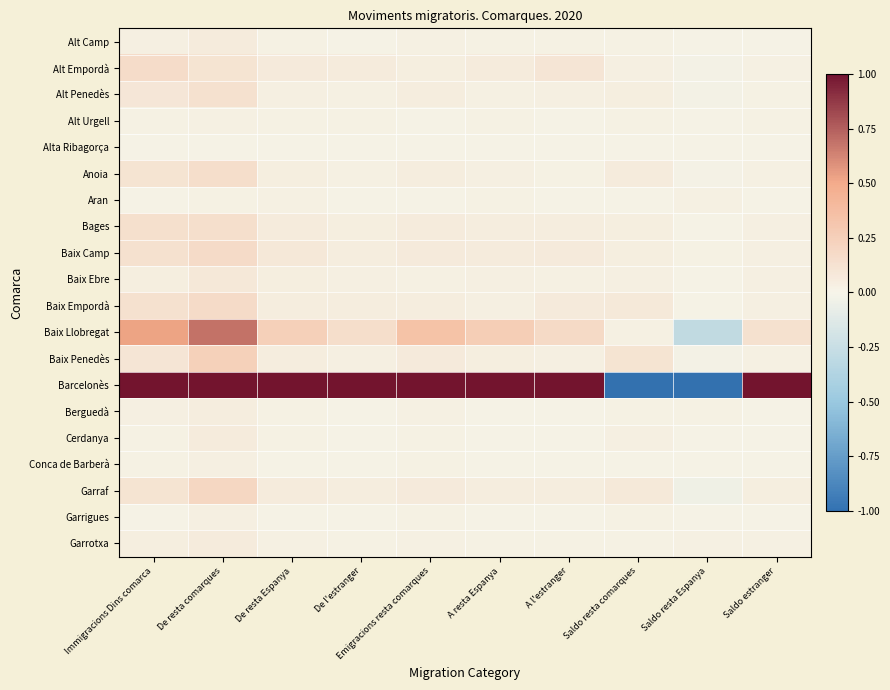

Reading left to right, extract all data points from this chart.

Alt Camp: Immigracions Dins comarca=0.0	De resta comarques=0.1	De resta Espanya=0.0	De l'estranger=0.0	Emigracions resta comarques=0.0	A resta Espanya=0.0	A l'estranger=0.0	Saldo resta comarques=0.0	Saldo resta Espanya=-0.0	Saldo estranger=0.0
Alt Empordà: Immigracions Dins comarca=0.2	De resta comarques=0.1	De resta Espanya=0.1	De l'estranger=0.1	Emigracions resta comarques=0.0	A resta Espanya=0.0	A l'estranger=0.1	Saldo resta comarques=0.0	Saldo resta Espanya=-0.0	Saldo estranger=0.0
Alt Penedès: Immigracions Dins comarca=0.1	De resta comarques=0.1	De resta Espanya=0.0	De l'estranger=0.0	Emigracions resta comarques=0.0	A resta Espanya=0.0	A l'estranger=0.0	Saldo resta comarques=0.0	Saldo resta Espanya=-0.0	Saldo estranger=0.0
Alt Urgell: Immigracions Dins comarca=0.0	De resta comarques=0.0	De resta Espanya=0.0	De l'estranger=0.0	Emigracions resta comarques=0.0	A resta Espanya=0.0	A l'estranger=0.0	Saldo resta comarques=0.0	Saldo resta Espanya=-0.0	Saldo estranger=0.0
Alta Ribagorça: Immigracions Dins comarca=0.0	De resta comarques=0.0	De resta Espanya=0.0	De l'estranger=0.0	Emigracions resta comarques=0.0	A resta Espanya=0.0	A l'estranger=0.0	Saldo resta comarques=0.0	Saldo resta Espanya=0.0	Saldo estranger=0.0
Anoia: Immigracions Dins comarca=0.1	De resta comarques=0.1	De resta Espanya=0.0	De l'estranger=0.0	Emigracions resta comarques=0.0	A resta Espanya=0.0	A l'estranger=0.0	Saldo resta comarques=0.0	Saldo resta Espanya=-0.0	Saldo estranger=0.0
Aran: Immigracions Dins comarca=0.0	De resta comarques=0.0	De resta Espanya=0.0	De l'estranger=0.0	Emigracions resta comarques=0.0	A resta Espanya=0.0	A l'estranger=0.0	Saldo resta comarques=0.0	Saldo resta Espanya=0.0	Saldo estranger=0.0
Bages: Immigracions Dins comarca=0.1	De resta comarques=0.1	De resta Espanya=0.1	De l'estranger=0.0	Emigracions resta comarques=0.1	A resta Espanya=0.0	A l'estranger=0.0	Saldo resta comarques=0.0	Saldo resta Espanya=-0.0	Saldo estranger=0.0
Baix Camp: Immigracions Dins comarca=0.1	De resta comarques=0.2	De resta Espanya=0.1	De l'estranger=0.0	Emigracions resta comarques=0.1	A resta Espanya=0.1	A l'estranger=0.1	Saldo resta comarques=0.0	Saldo resta Espanya=0.0	Saldo estranger=0.0
Baix Ebre: Immigracions Dins comarca=0.0	De resta comarques=0.1	De resta Espanya=0.0	De l'estranger=0.0	Emigracions resta comarques=0.0	A resta Espanya=0.0	A l'estranger=0.0	Saldo resta comarques=0.0	Saldo resta Espanya=0.0	Saldo estranger=0.0
Baix Empordà: Immigracions Dins comarca=0.1	De resta comarques=0.2	De resta Espanya=0.0	De l'estranger=0.0	Emigracions resta comarques=0.0	A resta Espanya=0.0	A l'estranger=0.1	Saldo resta comarques=0.1	Saldo resta Espanya=0.0	Saldo estranger=0.0
Baix Llobregat: Immigracions Dins comarca=0.5	De resta comarques=0.7	De resta Espanya=0.2	De l'estranger=0.1	Emigracions resta comarques=0.3	A resta Espanya=0.3	A l'estranger=0.2	Saldo resta comarques=0.0	Saldo resta Espanya=-0.3	Saldo estranger=0.1
Baix Penedès: Immigracions Dins comarca=0.1	De resta comarques=0.2	De resta Espanya=0.0	De l'estranger=0.0	Emigracions resta comarques=0.1	A resta Espanya=0.0	A l'estranger=0.0	Saldo resta comarques=0.1	Saldo resta Espanya=-0.0	Saldo estranger=0.0
Barcelonès: Immigracions Dins comarca=1.0	De resta comarques=1.0	De resta Espanya=1.0	De l'estranger=1.0	Emigracions resta comarques=1.0	A resta Espanya=1.0	A l'estranger=1.0	Saldo resta comarques=-1.0	Saldo resta Espanya=-1.0	Saldo estranger=1.0
Berguedà: Immigracions Dins comarca=0.0	De resta comarques=0.0	De resta Espanya=0.0	De l'estranger=0.0	Emigracions resta comarques=0.0	A resta Espanya=0.0	A l'estranger=0.0	Saldo resta comarques=0.0	Saldo resta Espanya=0.0	Saldo estranger=0.0
Cerdanya: Immigracions Dins comarca=0.0	De resta comarques=0.0	De resta Espanya=0.0	De l'estranger=0.0	Emigracions resta comarques=0.0	A resta Espanya=0.0	A l'estranger=0.0	Saldo resta comarques=0.0	Saldo resta Espanya=-0.0	Saldo estranger=0.0
Conca de Barberà: Immigracions Dins comarca=0.0	De resta comarques=0.0	De resta Espanya=0.0	De l'estranger=0.0	Emigracions resta comarques=0.0	A resta Espanya=0.0	A l'estranger=0.0	Saldo resta comarques=0.0	Saldo resta Espanya=0.0	Saldo estranger=0.0
Garraf: Immigracions Dins comarca=0.1	De resta comarques=0.2	De resta Espanya=0.0	De l'estranger=0.0	Emigracions resta comarques=0.1	A resta Espanya=0.0	A l'estranger=0.0	Saldo resta comarques=0.1	Saldo resta Espanya=-0.0	Saldo estranger=0.0
Garrigues: Immigracions Dins comarca=0.0	De resta comarques=0.0	De resta Espanya=0.0	De l'estranger=0.0	Emigracions resta comarques=0.0	A resta Espanya=0.0	A l'estranger=0.0	Saldo resta comarques=0.0	Saldo resta Espanya=0.0	Saldo estranger=0.0
Garrotxa: Immigracions Dins comarca=0.0	De resta comarques=0.0	De resta Espanya=0.0	De l'estranger=0.0	Emigracions resta comarques=0.0	A resta Espanya=0.0	A l'estranger=0.0	Saldo resta comarques=0.0	Saldo resta Espanya=0.0	Saldo estranger=0.0